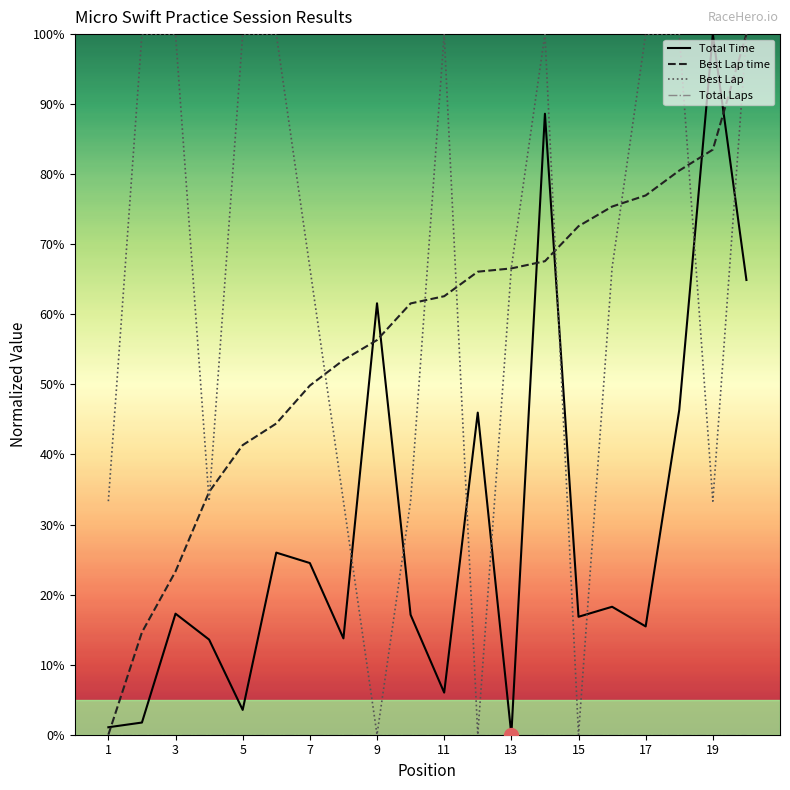

Which series has the largest total across all categories?

Best Lap